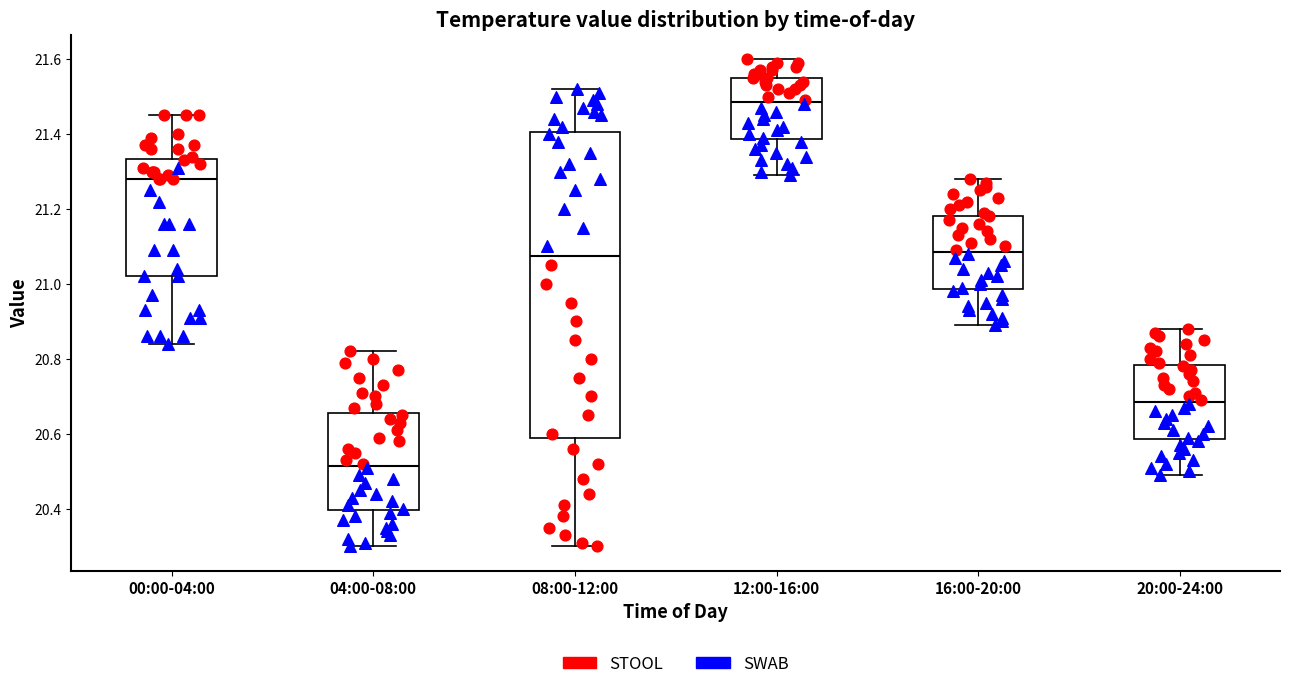

Reading left to right, read every box against the y-axis: the position of its median line, the range the box covers, and the ends of its whiskers. The values are not printed on the chart, so give them approximately, as read against the axis.

00:00-04:00: median 21.28, box 21.02 to 21.34, whiskers 20.84 to 21.46
04:00-08:00: median 20.52, box 20.40 to 20.66, whiskers 20.30 to 20.82
08:00-12:00: median 21.08, box 20.60 to 21.40, whiskers 20.30 to 21.52
12:00-16:00: median 21.48, box 21.38 to 21.56, whiskers 21.30 to 21.60
16:00-20:00: median 21.08, box 20.98 to 21.18, whiskers 20.90 to 21.28
20:00-24:00: median 20.68, box 20.58 to 20.78, whiskers 20.50 to 20.88